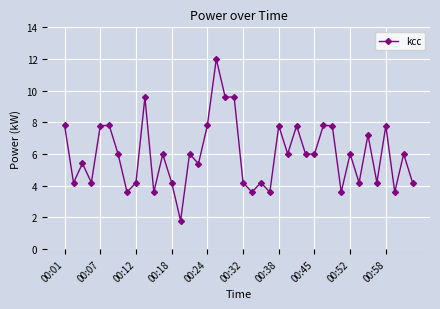

True or false: there are more than 1 points higher than both neighbors.

True